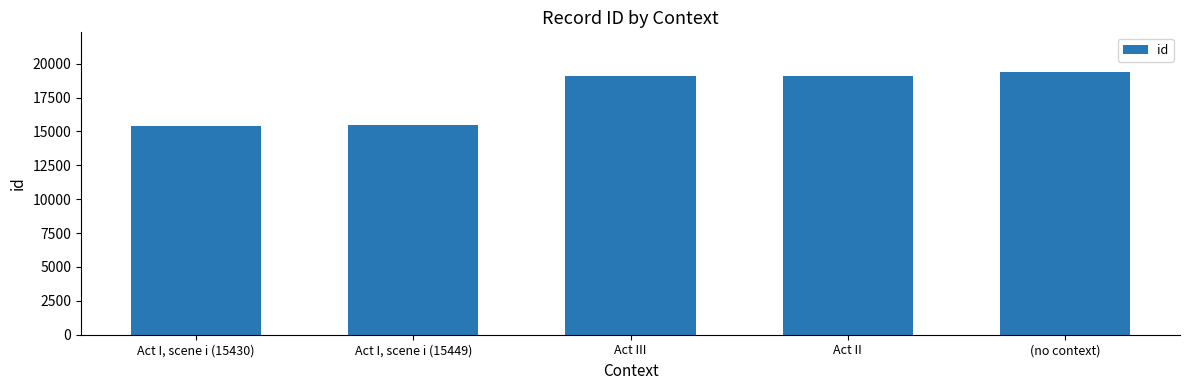

Where is the data nearest to the value 17415?

Act III